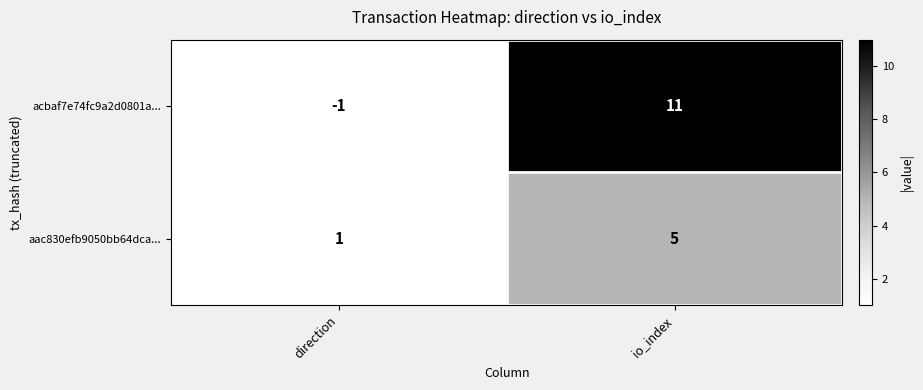

Rank the series by their average value, from lowest to highest.

aac830efb9050bb64dca..., acbaf7e74fc9a2d0801a...